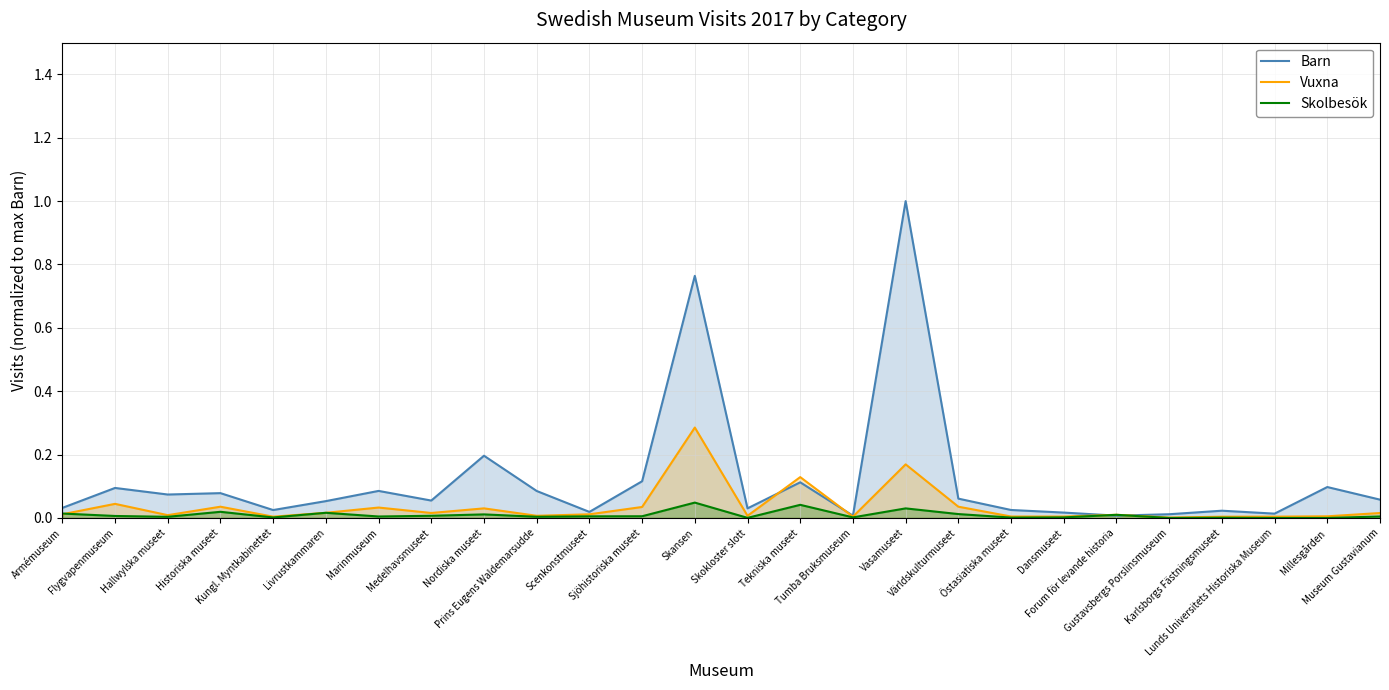

How many intersections are there between Skolbesök and Vuxna?

1